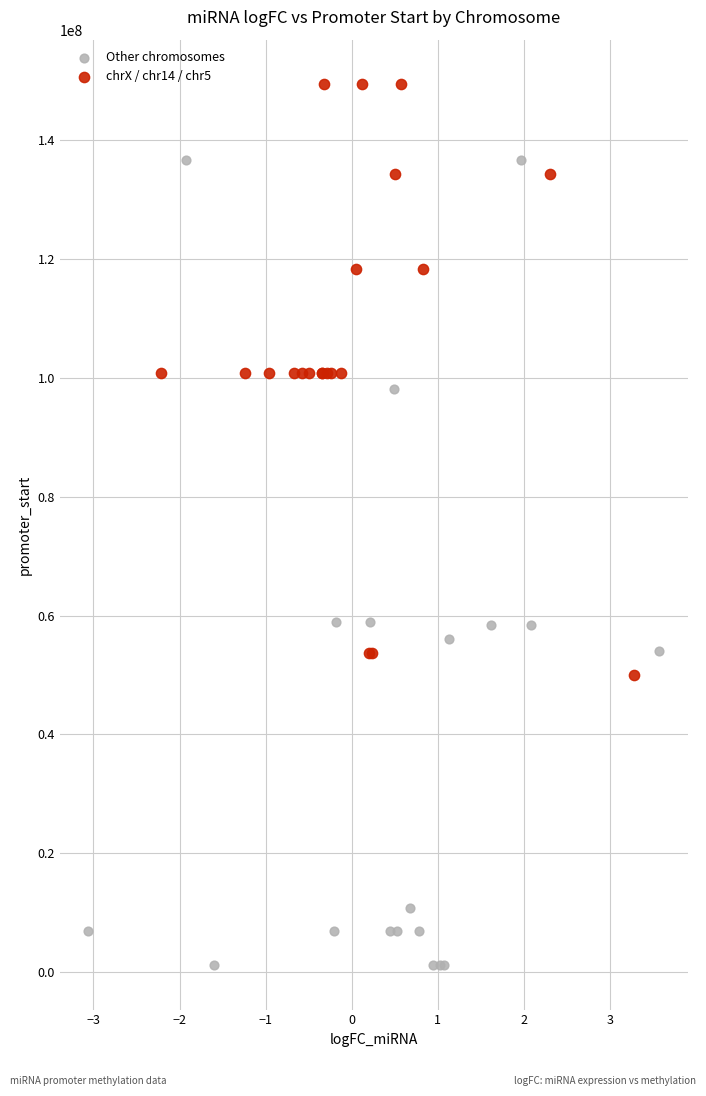

Which series contains the lowest Y value?

Other chromosomes